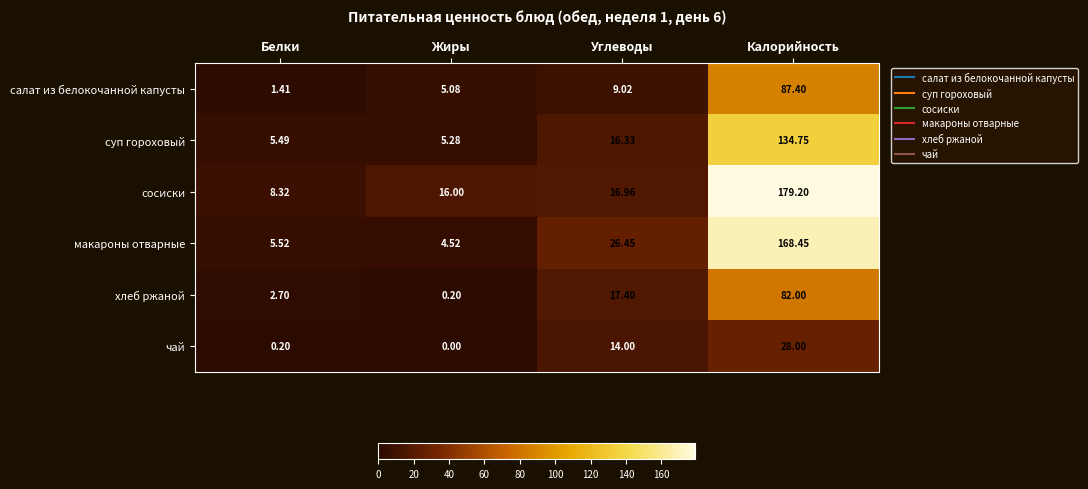

Which series has the widest spread of values?

сосиски